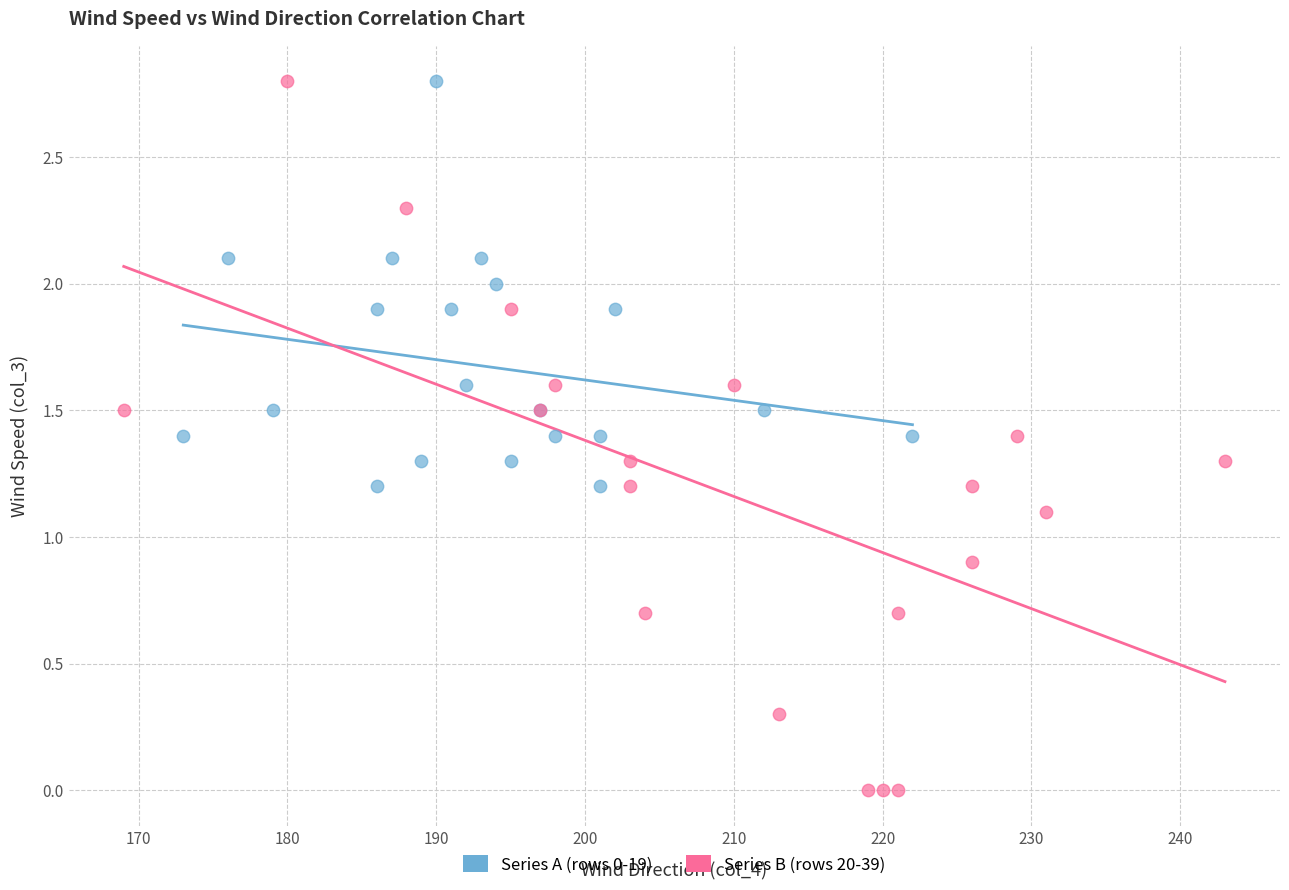

Which series contains the lowest Y value?

Series B (rows 20-39)